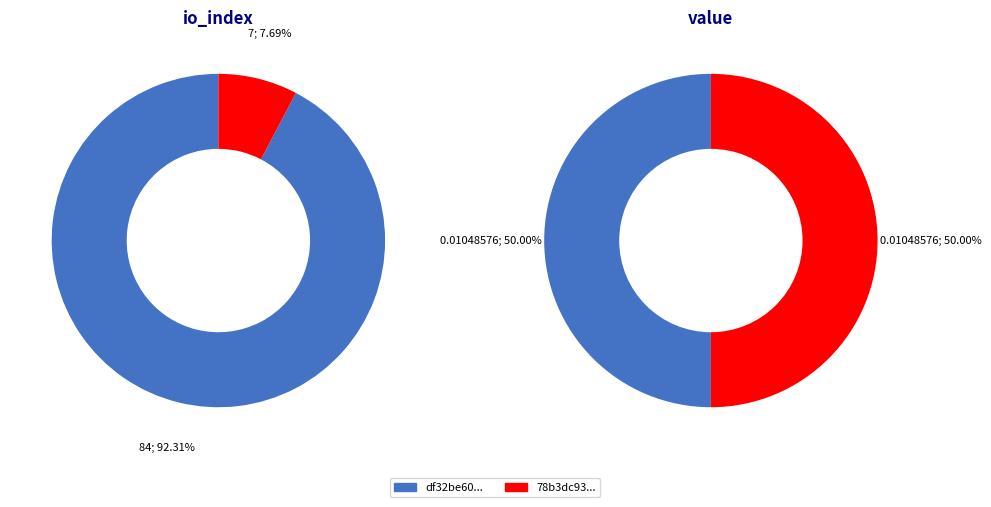

How many slices are in this pie chart?

2